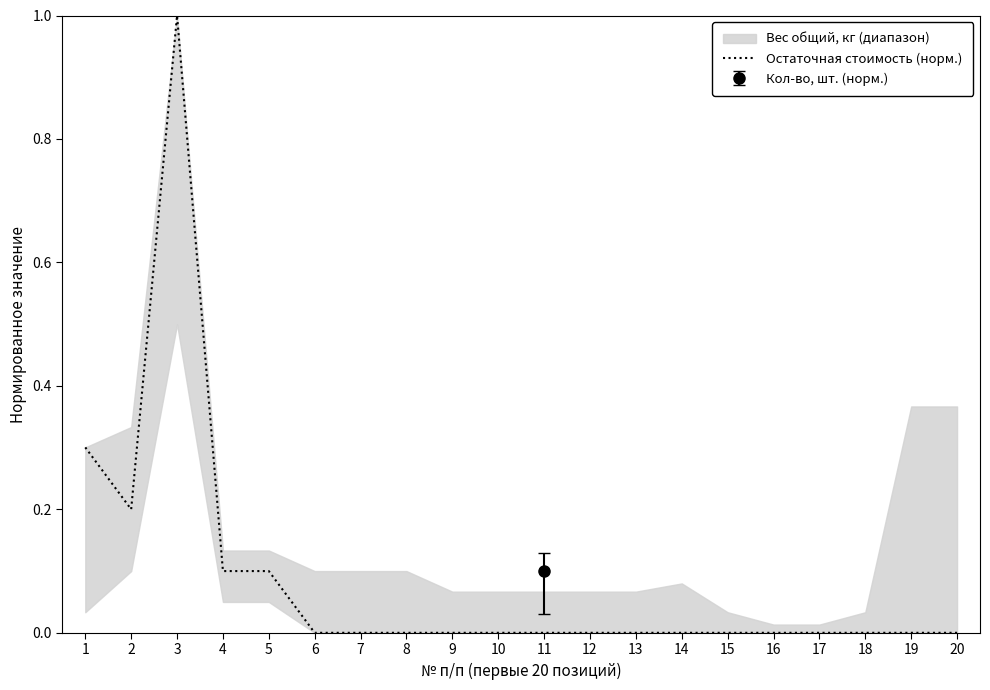

True or false: the data shows 0.1 at 4.

True